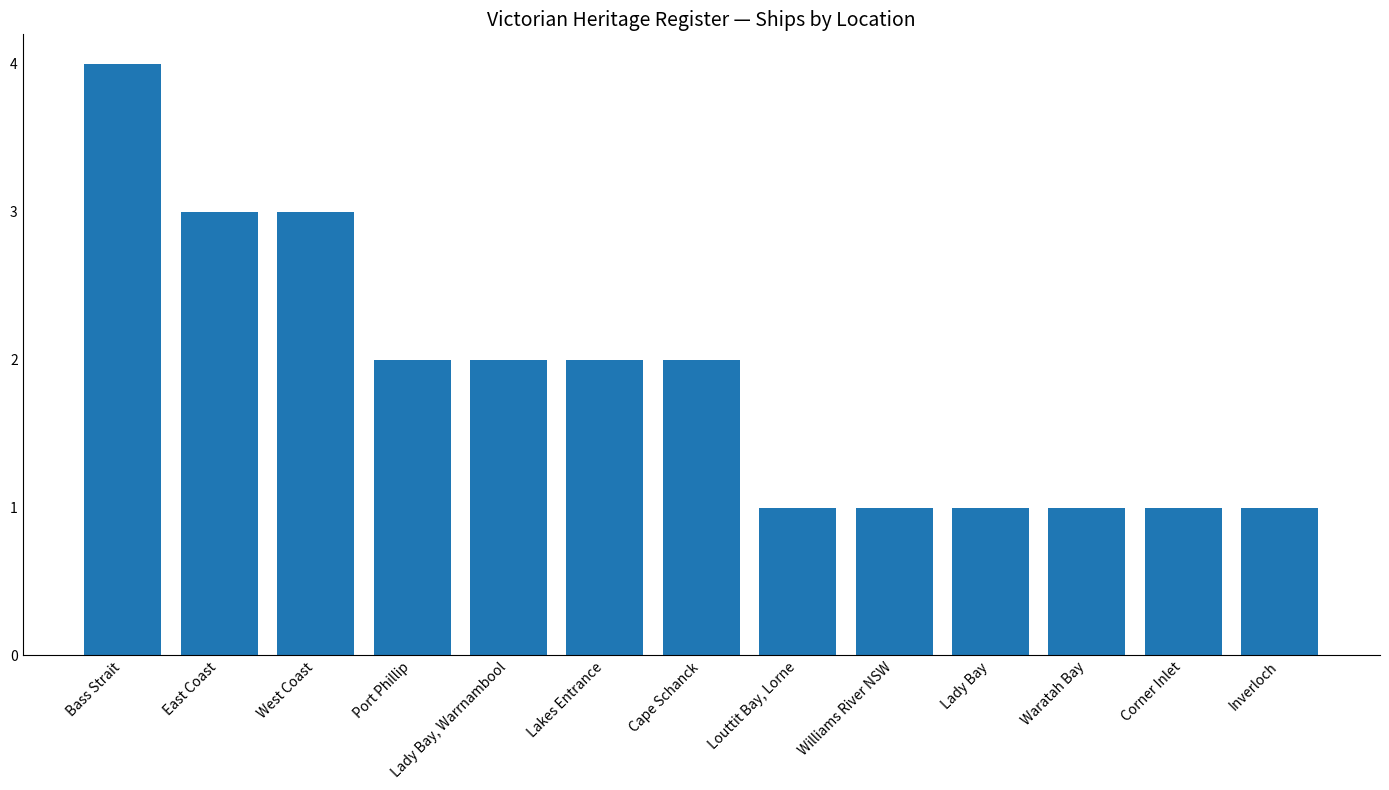

What is the value of the 6th bar from the left?

2